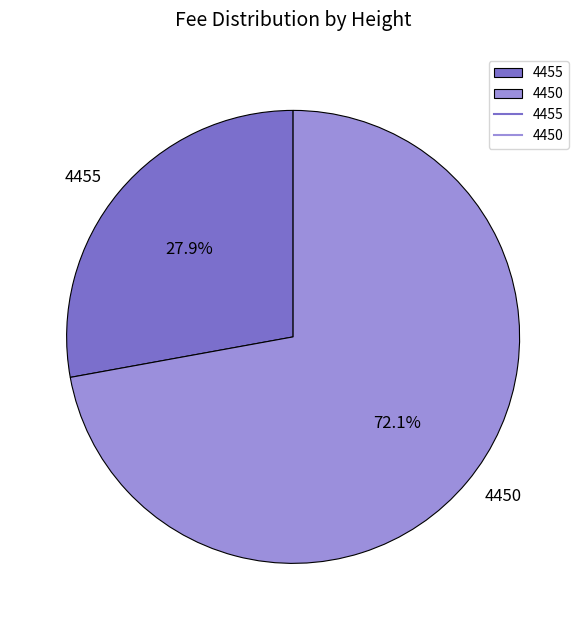

True or false: 4455 accounts for 28% of the total.

True